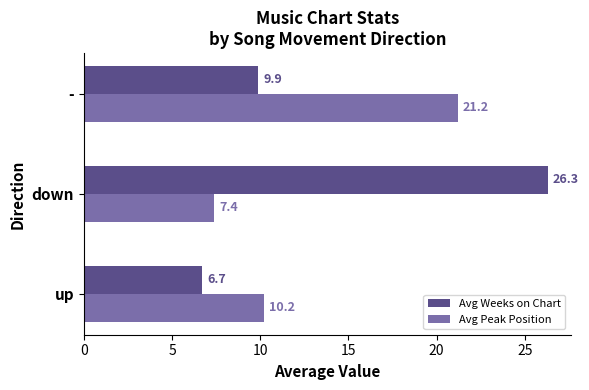

The value of Avg Weeks on Chart at up is 6.7. True or false?

True